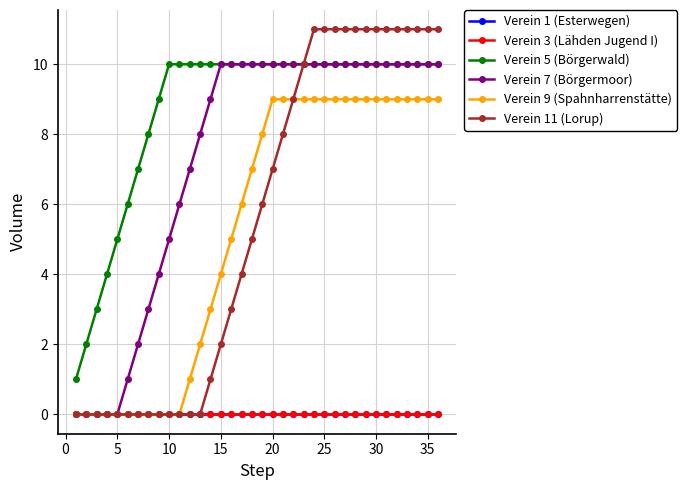

Does the chart have visible grid lines?

Yes